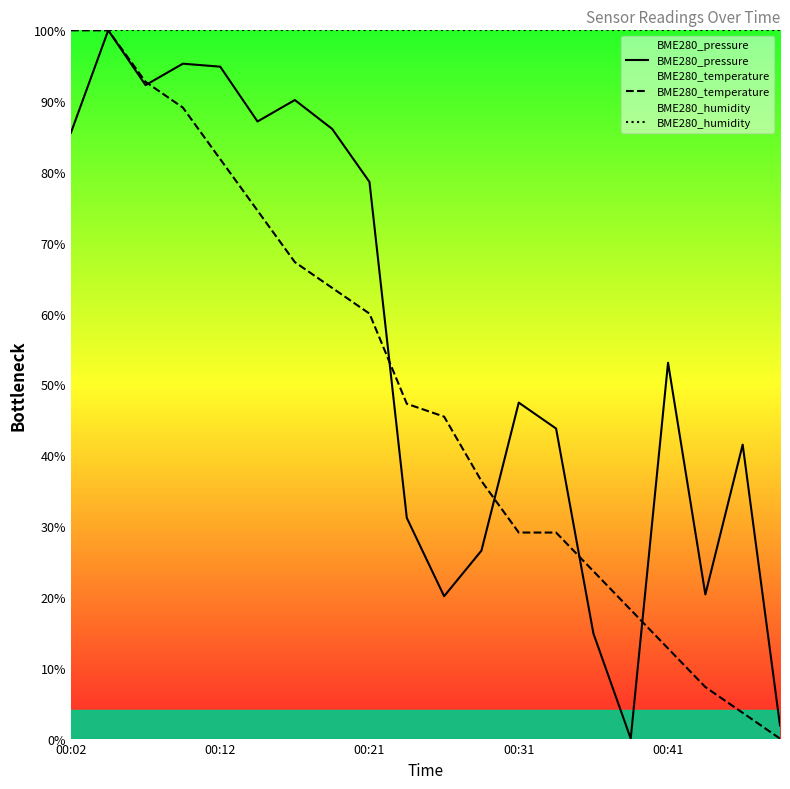

Where does the BME280_temperature series first go above 47?

00:02